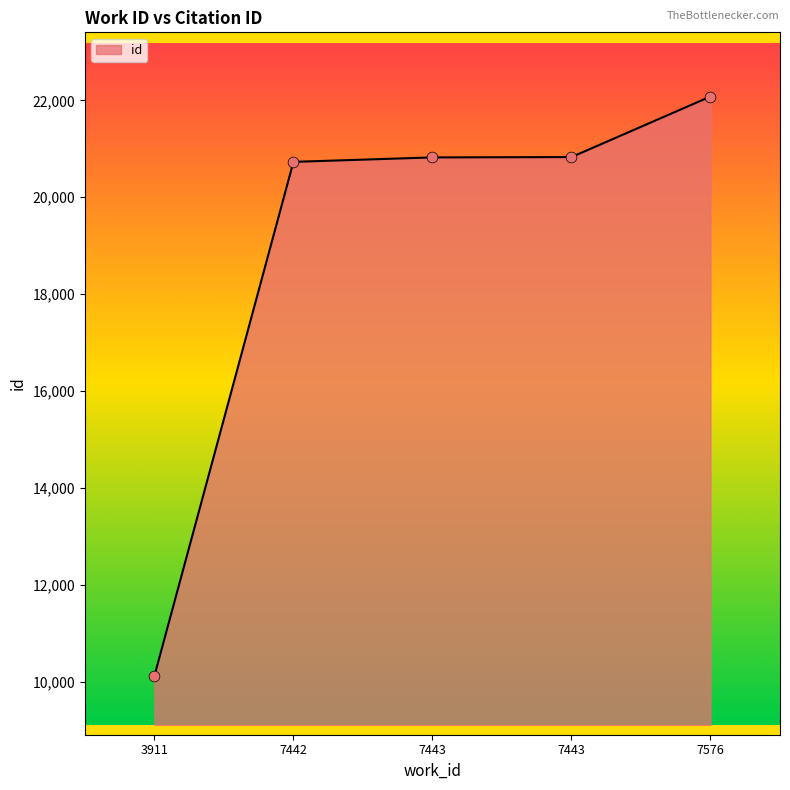

Count the number of data series in this chart.

1